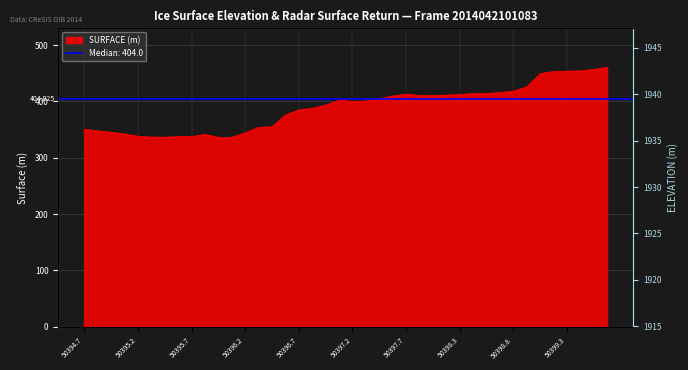

Read the value at 38.

1920.1